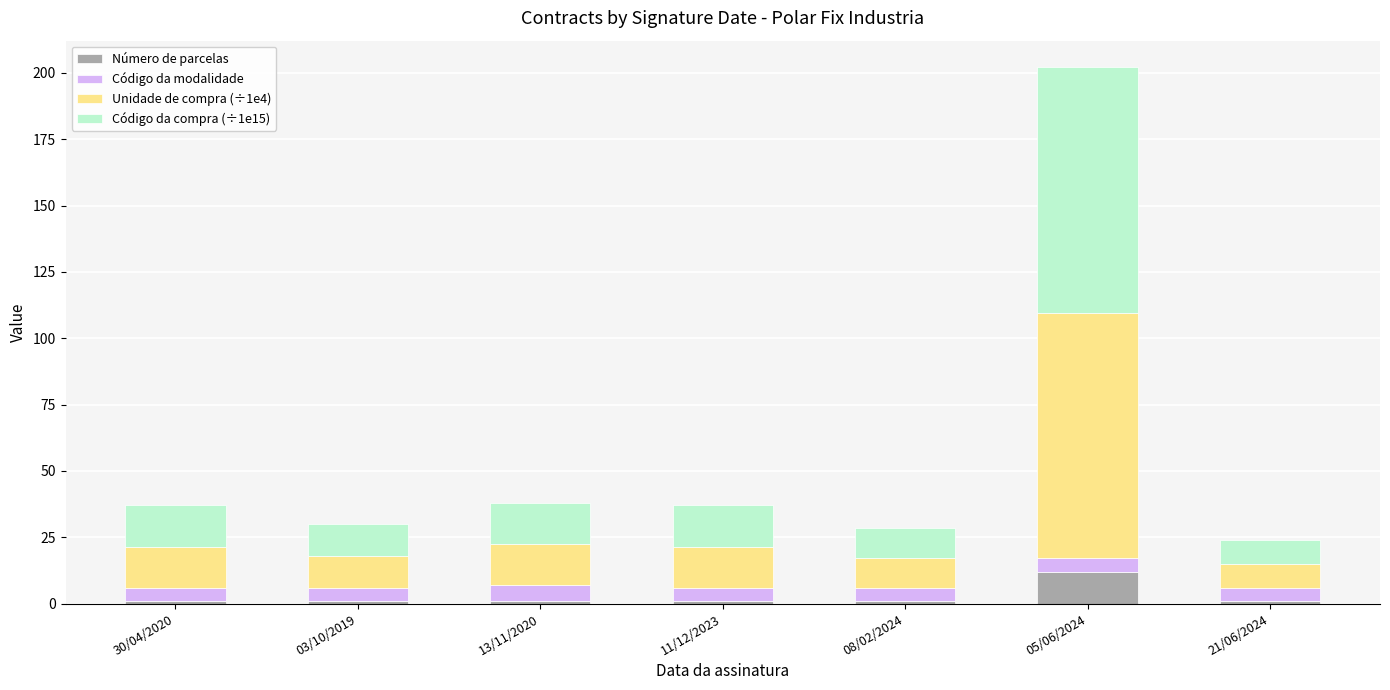

At which label does Número de parcelas reach its peak?

05/06/2024